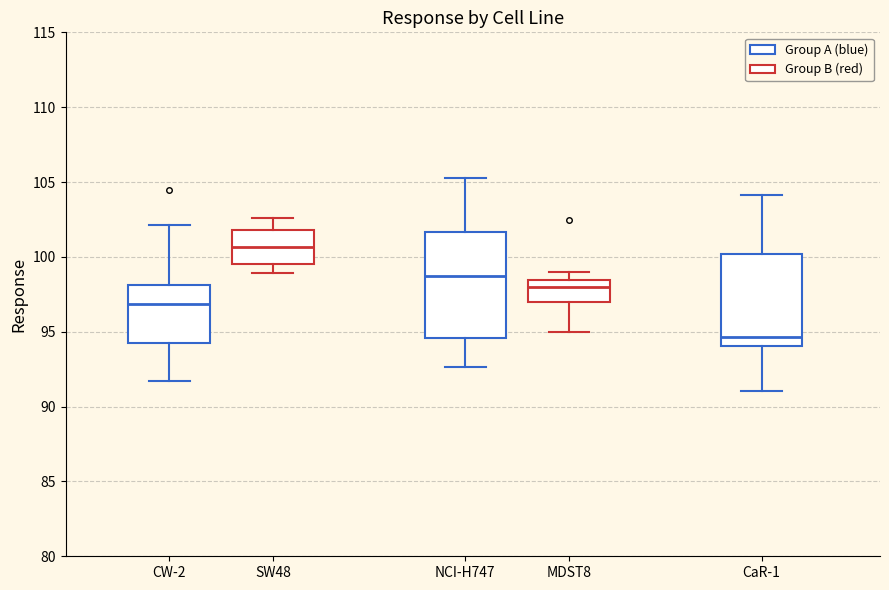

Reading left to right, transcribe this box plot: for each box, give where its median line is, the range the box spans, and where its two whiskers end, as read against the y-axis. The values are not printed on the chart, so give them approximately, as read against the axis.

CW-2: median 97.0, box 94.5 to 98.0, whiskers 91.5 to 102.0
SW48: median 100.5, box 99.5 to 102.0, whiskers 99.0 to 102.5
NCI-H747: median 98.5, box 94.5 to 101.5, whiskers 92.5 to 105.5
MDST8: median 98.0, box 97.0 to 98.5, whiskers 95.0 to 99.0
CaR-1: median 94.5, box 94.0 to 100.0, whiskers 91.0 to 104.0